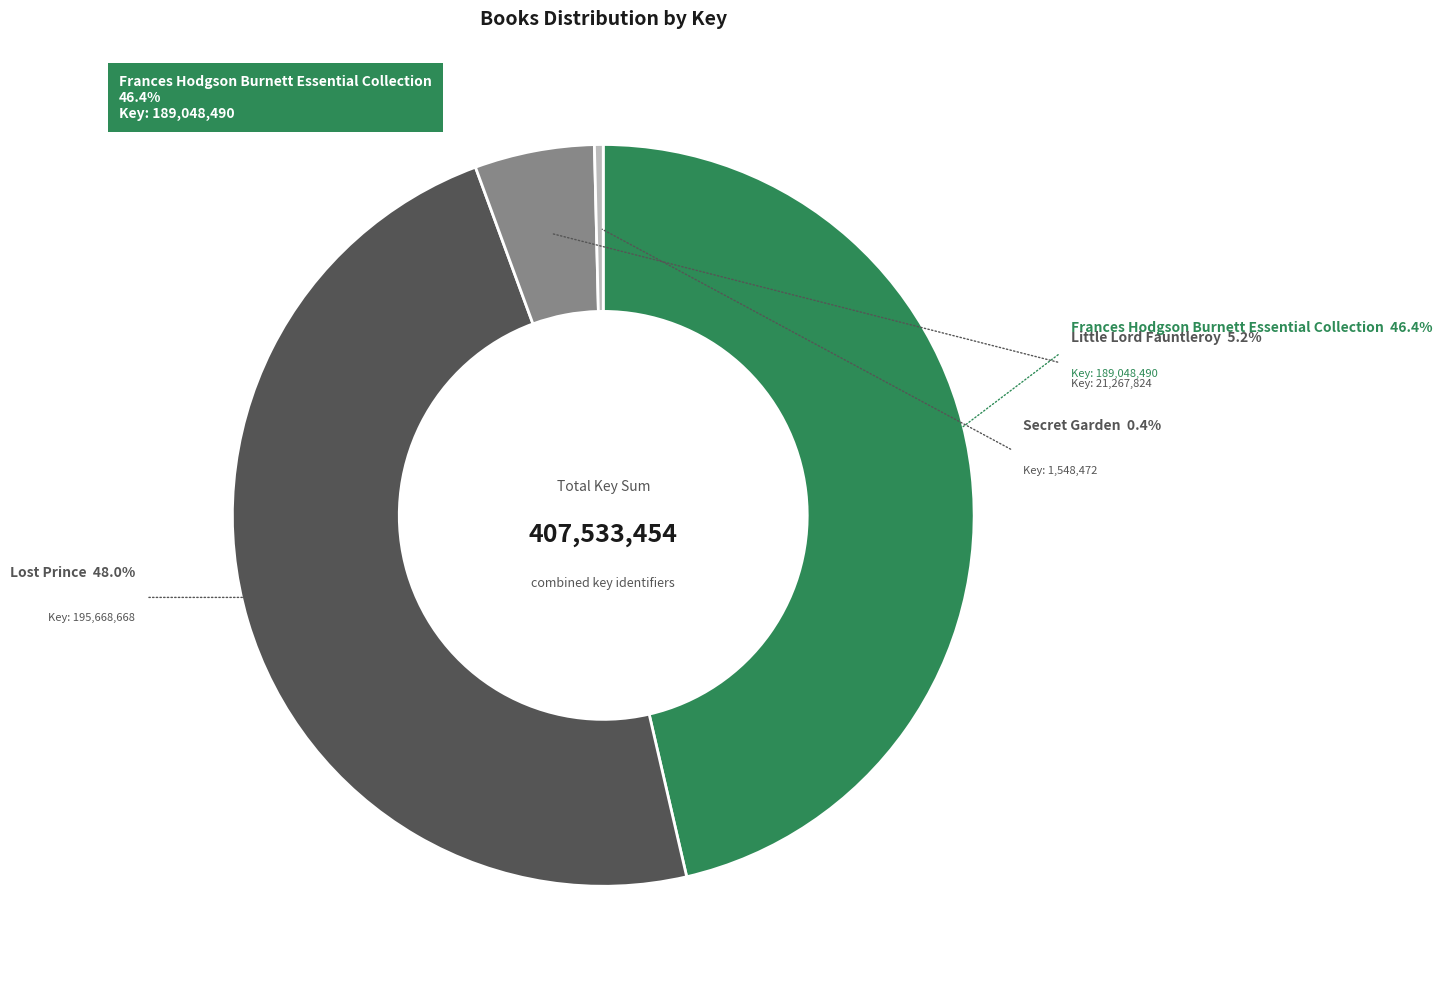

What is the largest slice in the pie chart?

Lost Prince